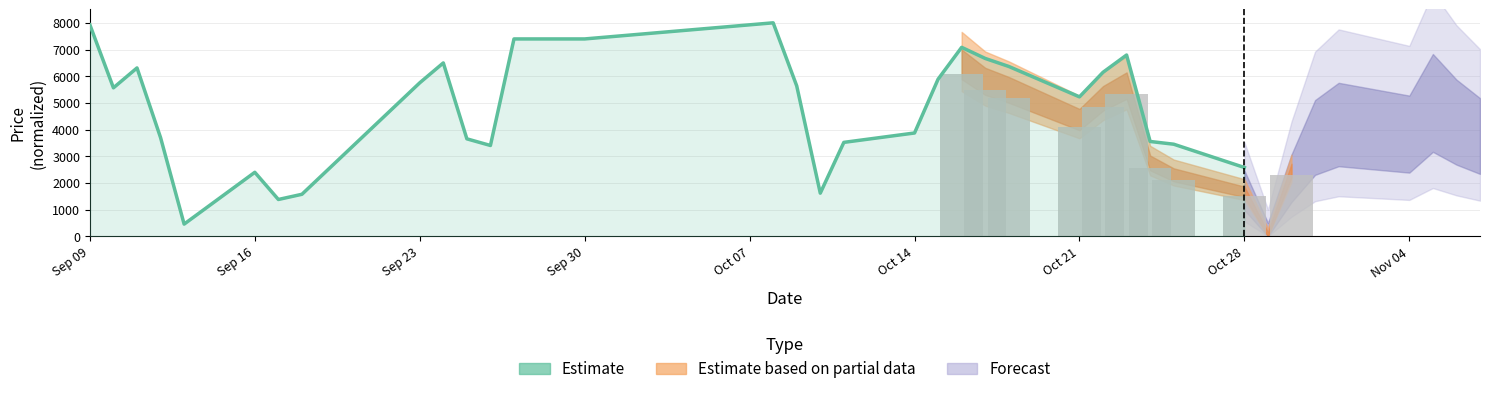

True or false: the data shows 10298.9 at 24.

False